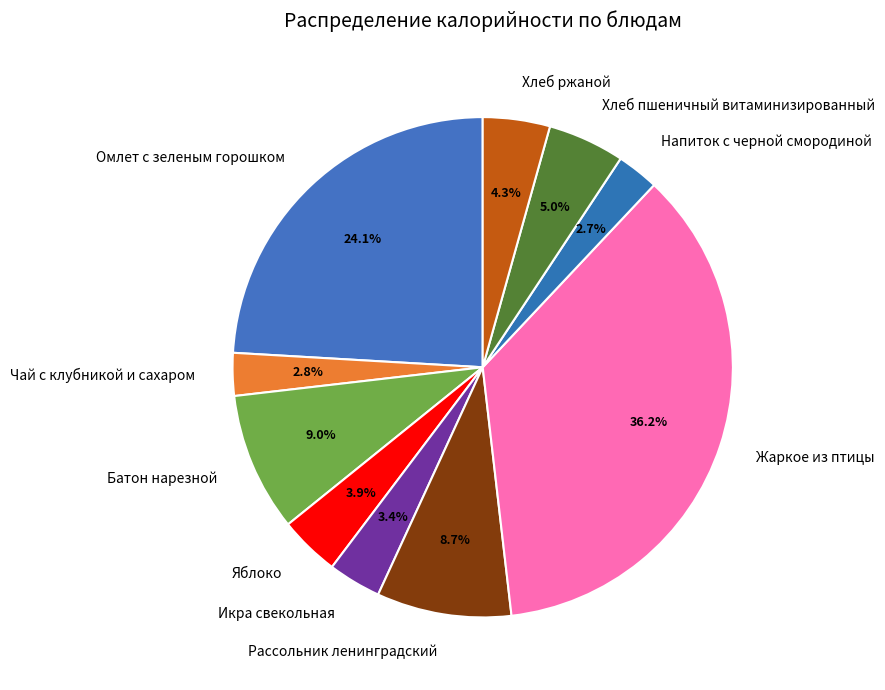

Which slice is the largest?

Жаркое из птицы